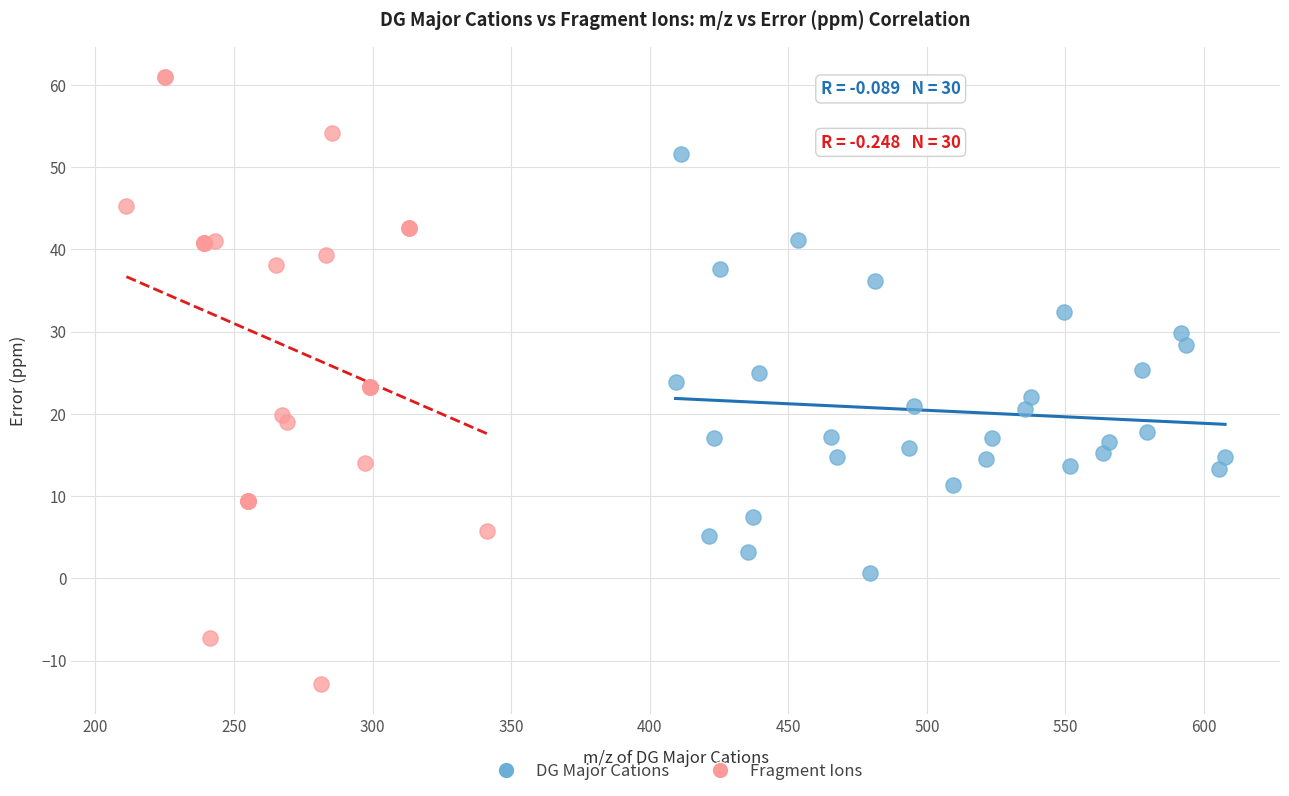

Which series contains the highest Y value?

Fragment Ions